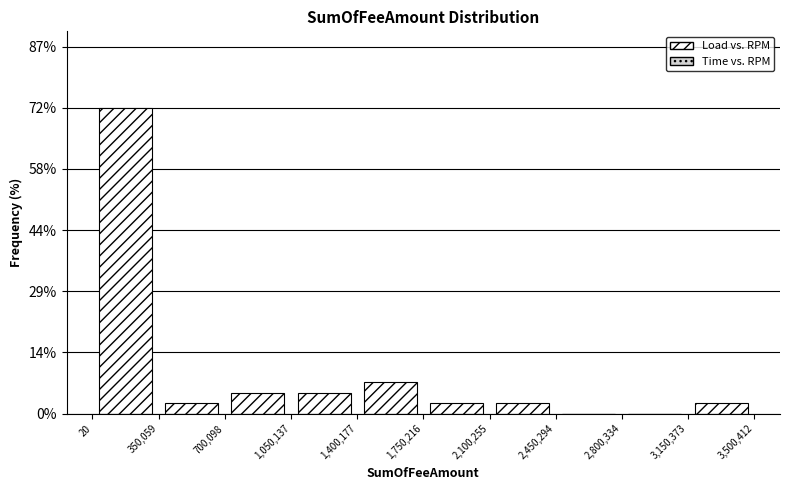

Reading left to right, list every bar in this chart as the range it spans on the x-axis followed by its height. The values are not printed on the chart, so give them approximately, as read against the axis.

20 to 350,059: 72
350,059 to 700,098: 2
700,098 to 1,050,137: 6
1,050,137 to 1,400,177: 6
1,400,177 to 1,750,216: 8
1,750,216 to 2,100,255: 2
2,100,255 to 2,450,294: 2
2,450,294 to 2,800,334: 0
2,800,334 to 3,150,373: 0
3,150,373 to 3,500,412: 2